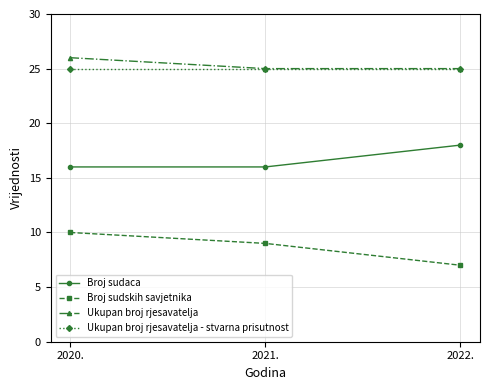

What is the difference between the maximum and second lowest values in the Broj sudaca series?

2